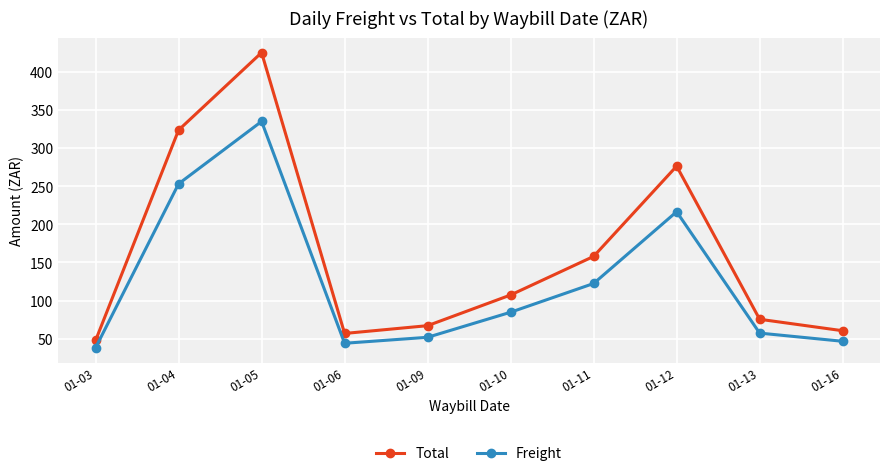

How many categories are shown in the chart?

10